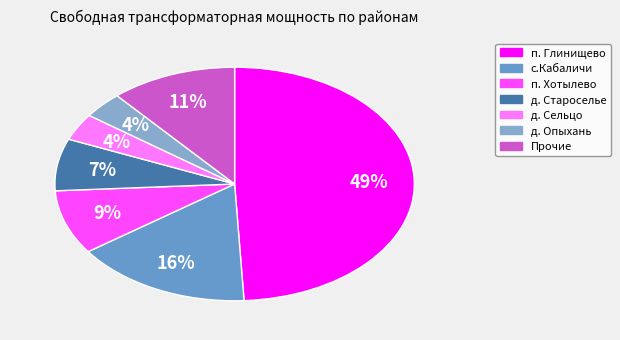

Does any single category account for the majority?

No